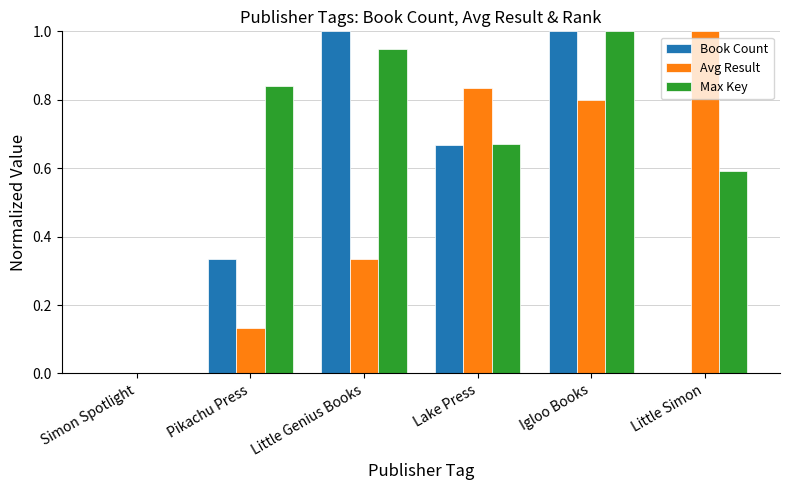

What is the sum of all Book Count values?

3.0